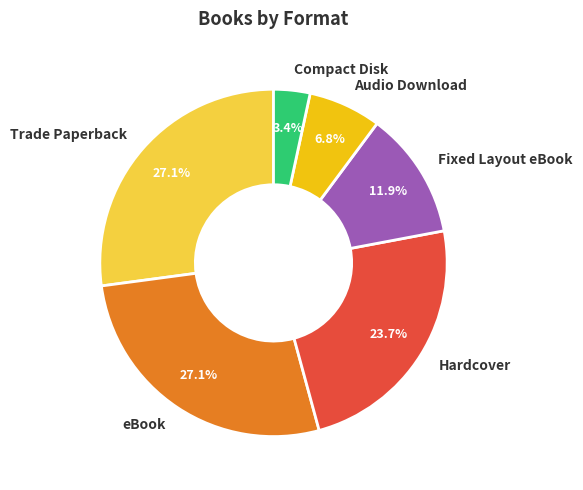

What is the ratio of the value at eBook to the value at Compact Disk?

8.0